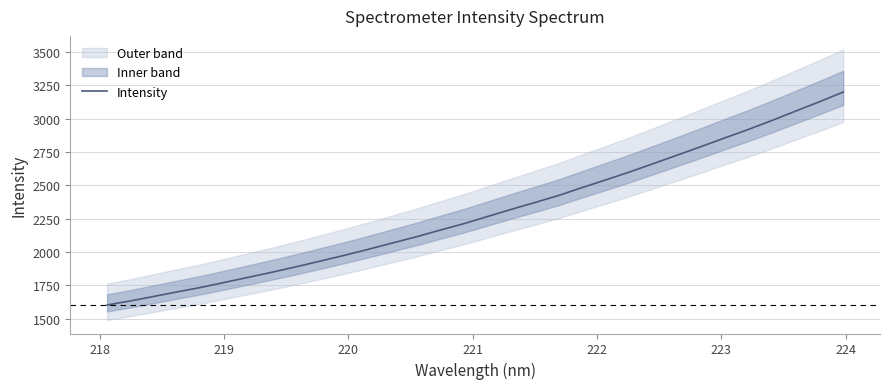

What is the maximum value for Intensity?

3199.7